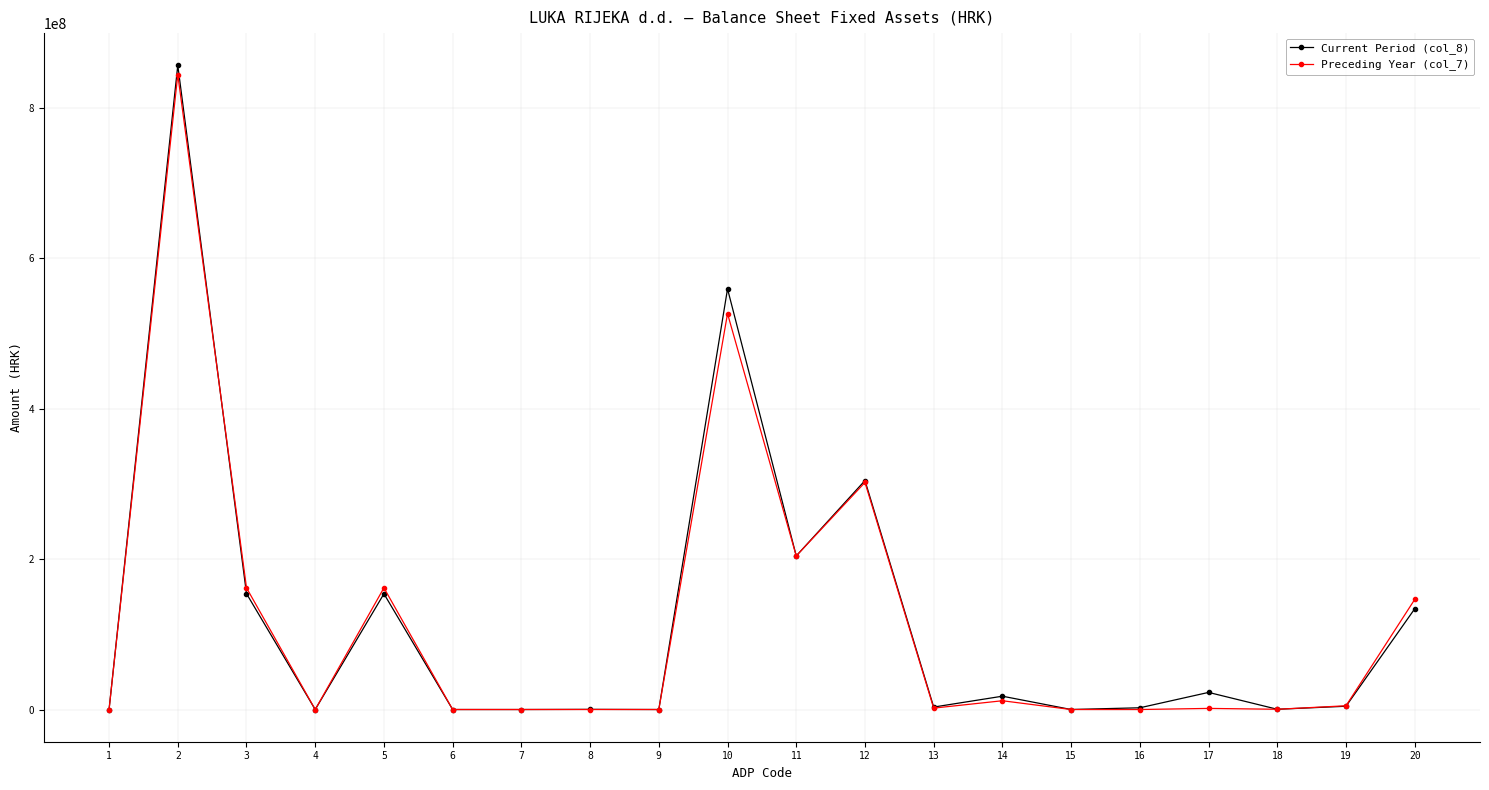

True or false: Current Period (col_8) has a value of 2298763 at 16.

True